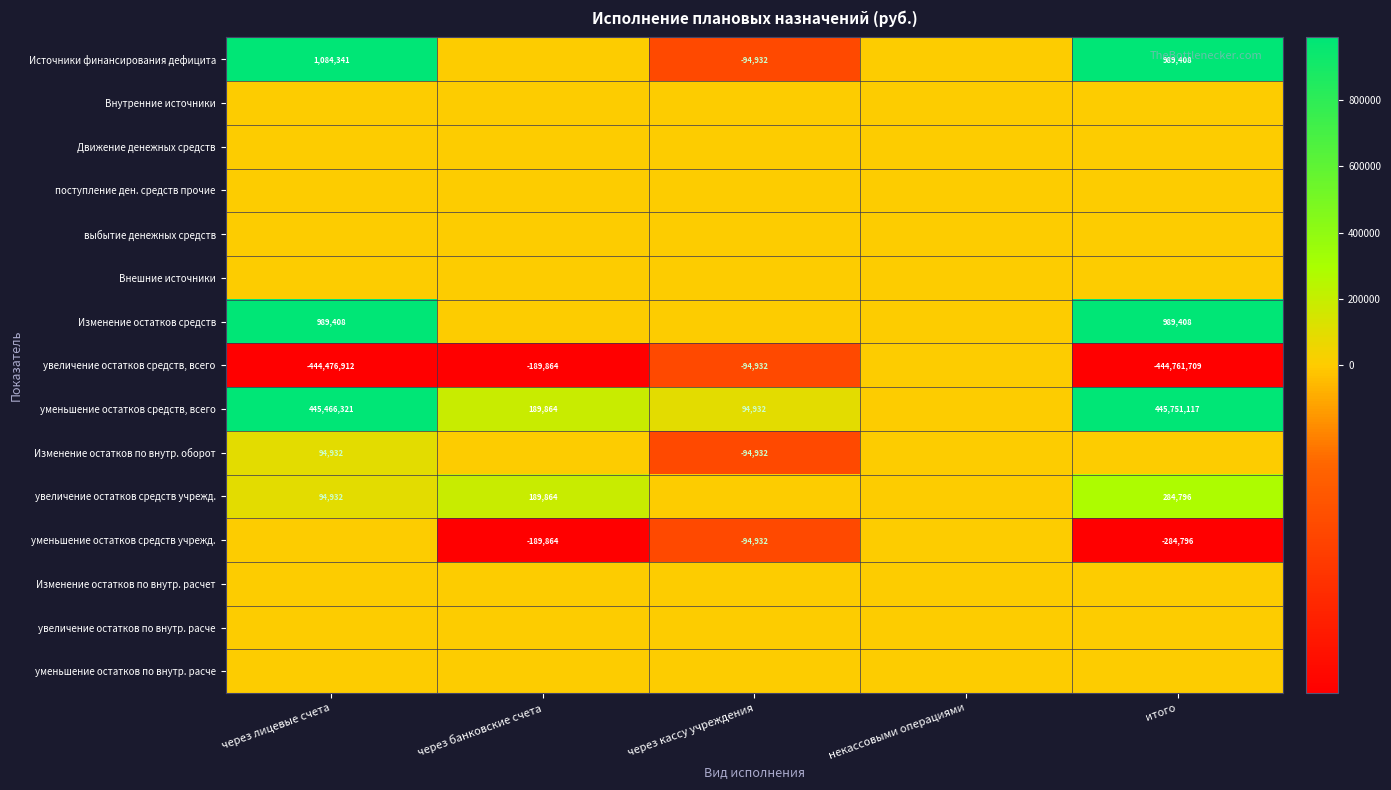

What is the maximum value shown in the chart?

445751117.0